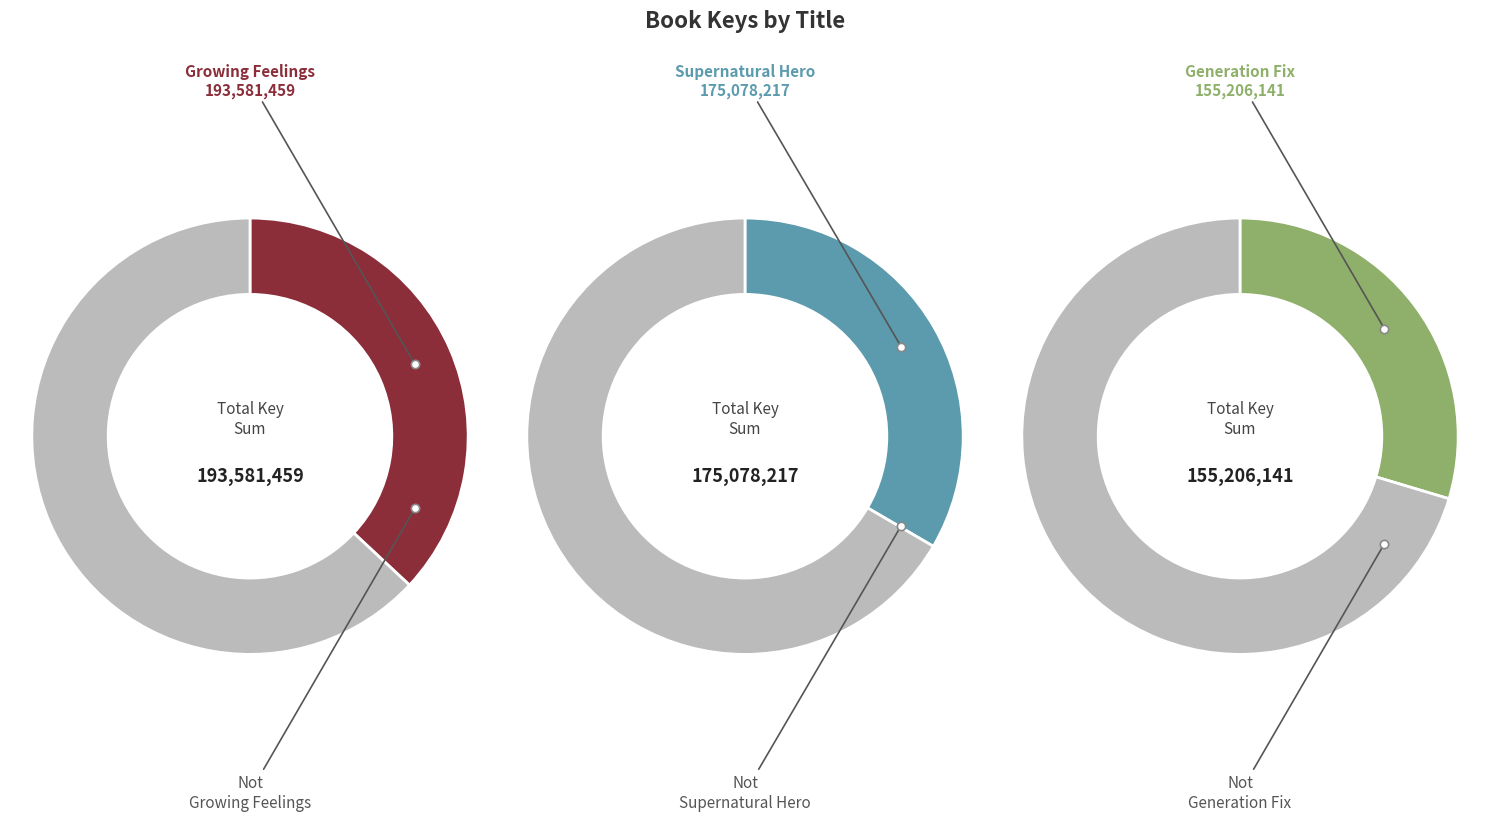

Is it true that Supernatural Hero is 33% of the pie?

True